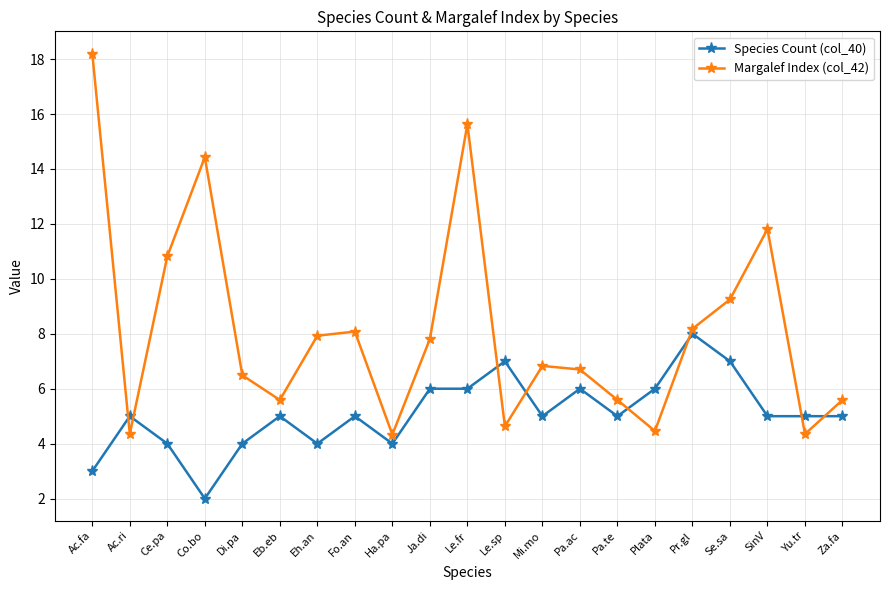

How many lines are shown in the chart?

2